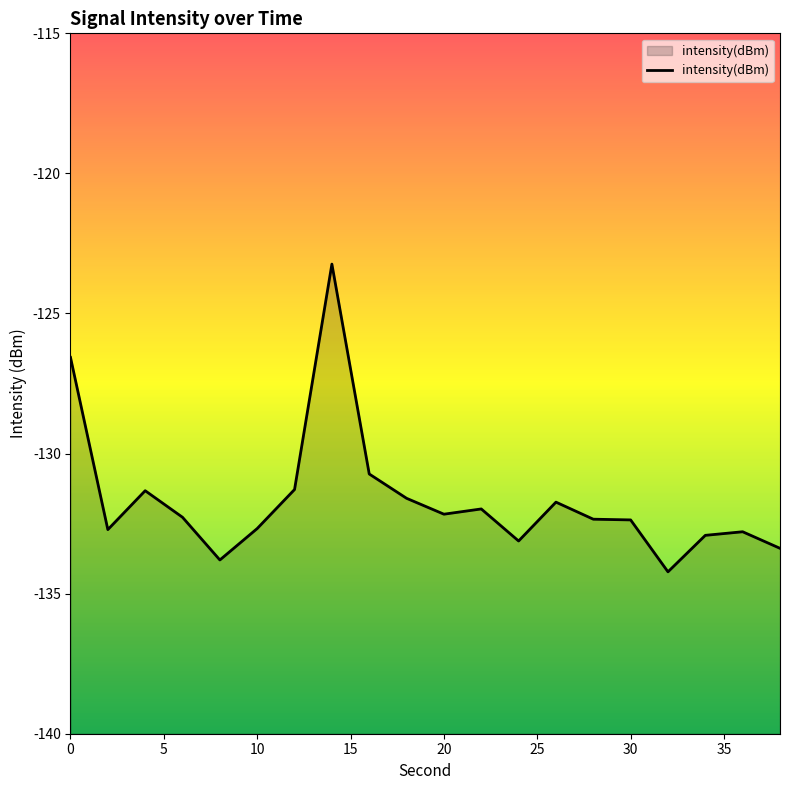

The chart shows a value of -132.2 at 20. True or false?

True